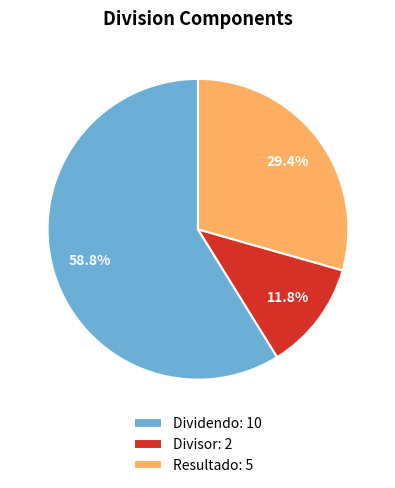

Does any single category account for the majority?

Yes